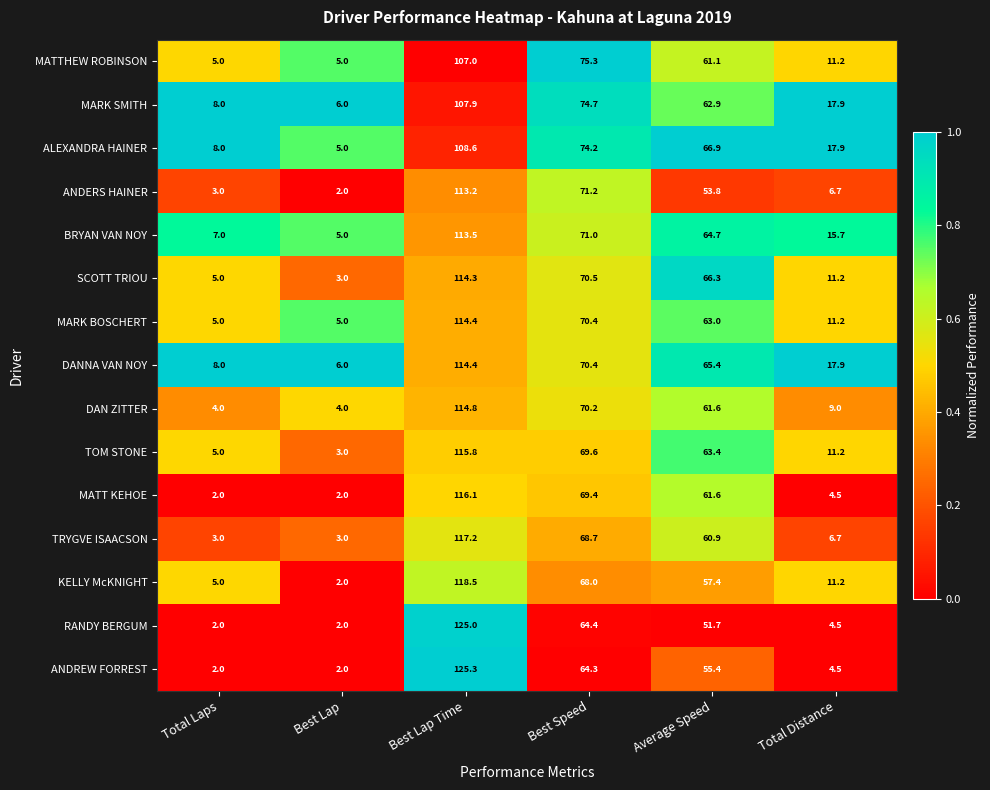

What is the total value across all series at Best Lap?

55.0